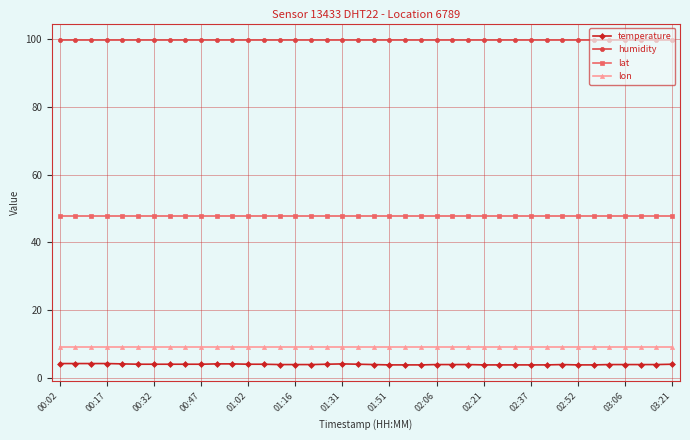

True or false: lon and lat intersect in this chart.

False